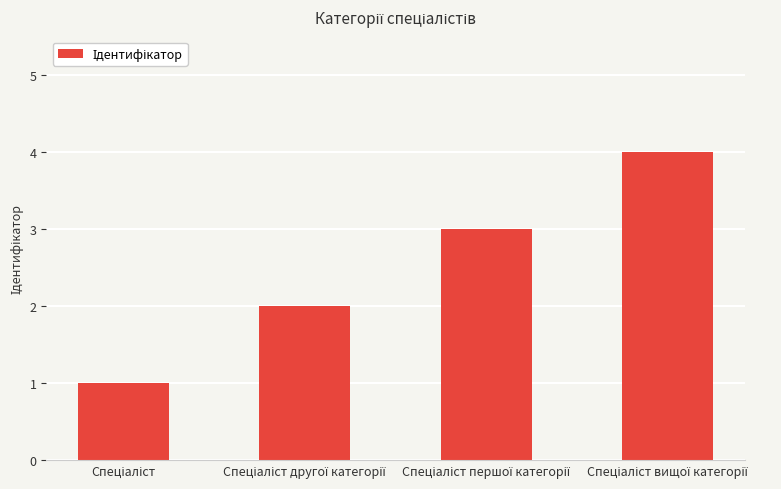

Count the values in the range 2 to 4.

3